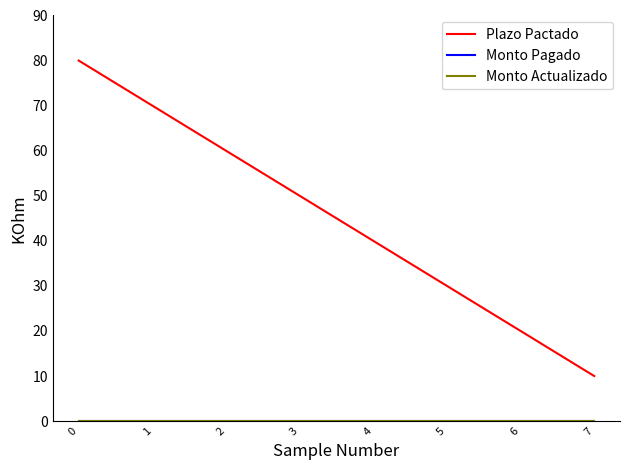

What is the difference between the highest and lowest values at 6?

20